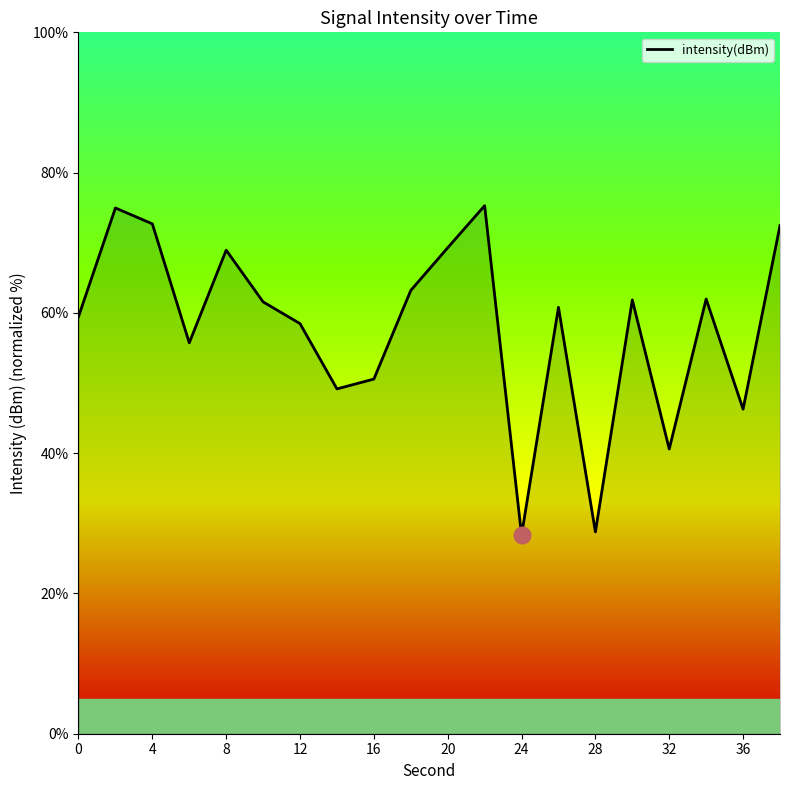

What is the greatest value displayed?

75.3